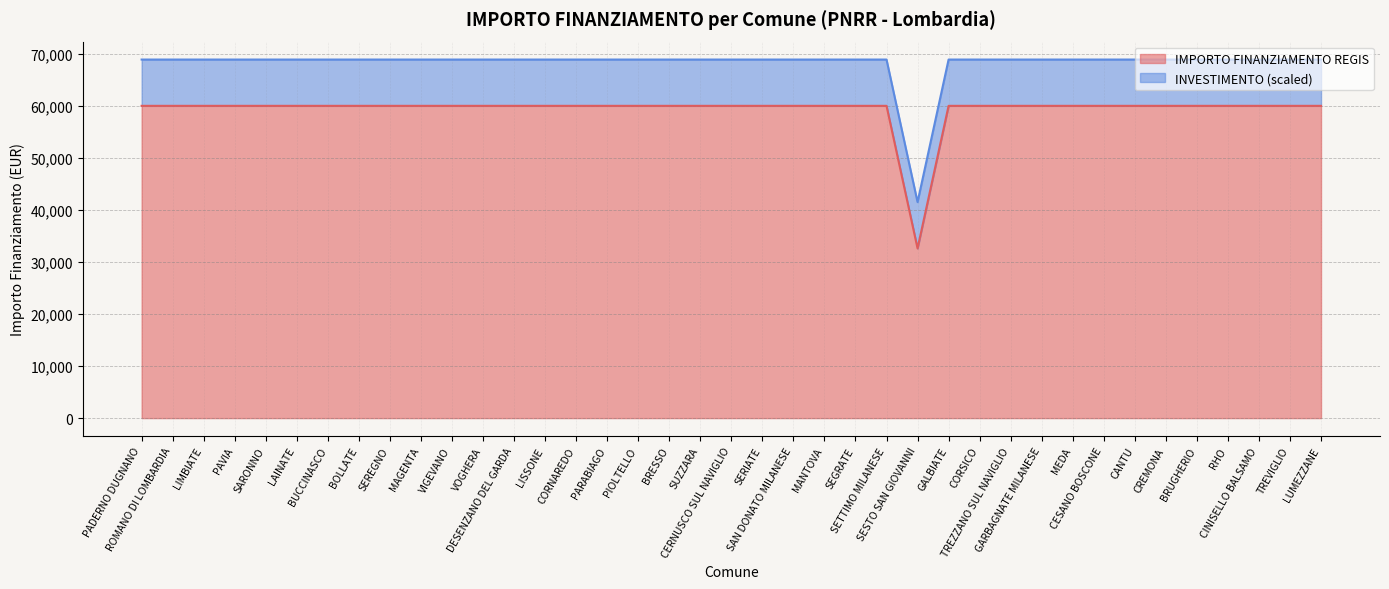

What is the ratio of the value at PADERNO DUGNANO to the value at LISSONE?

1.0